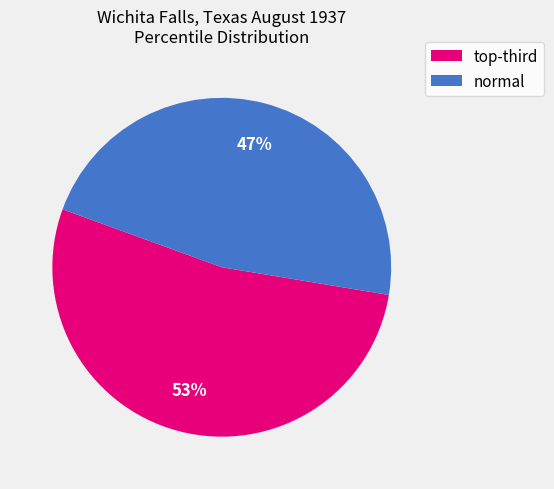

To the nearest percent, what is the average slice percentage?

50%